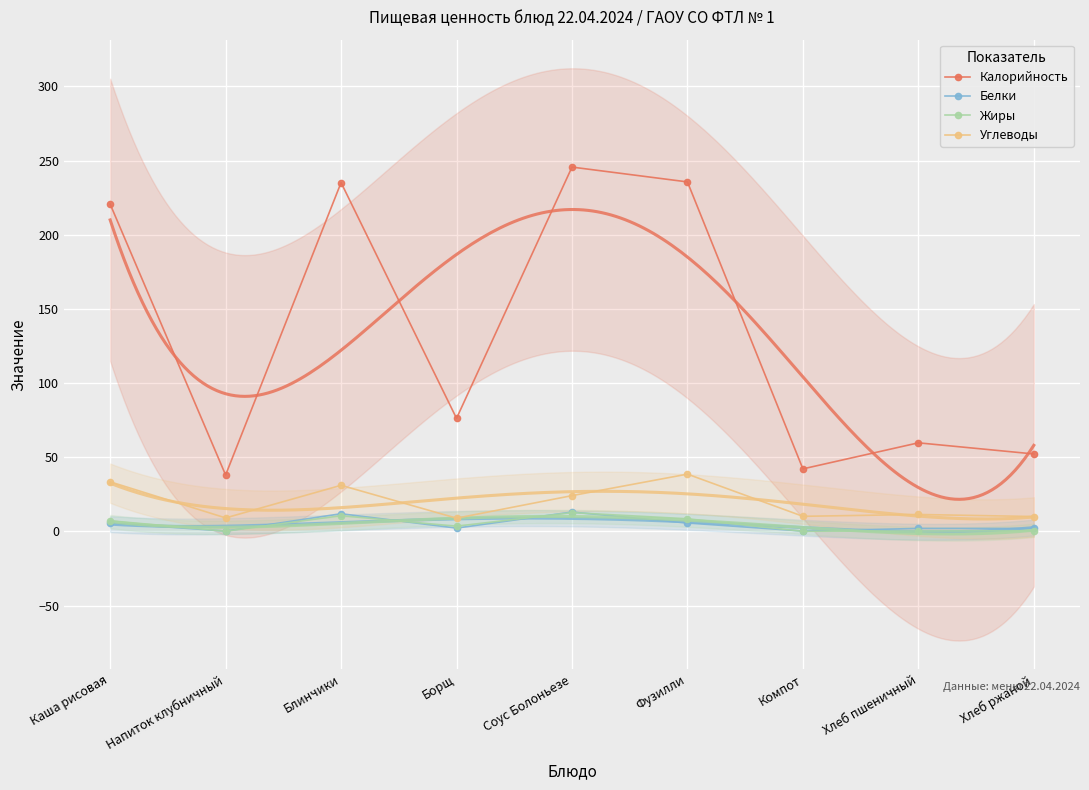

True or false: Жиры and Углеводы intersect in this chart.

False